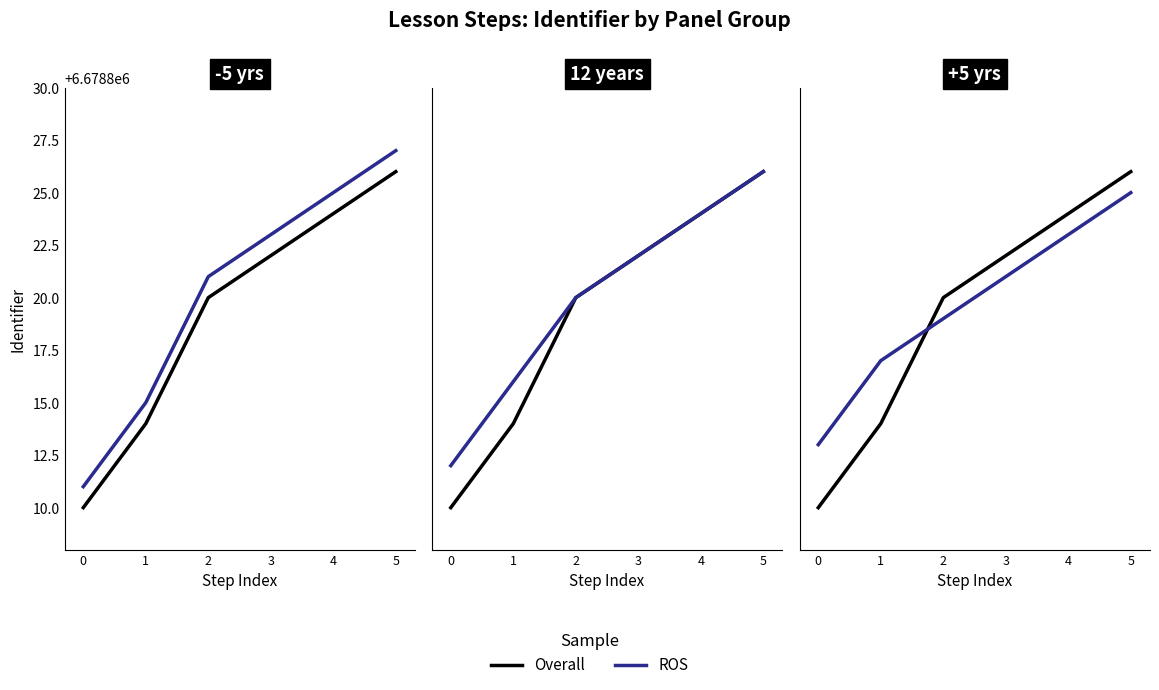

How many lines are shown in the chart?

2